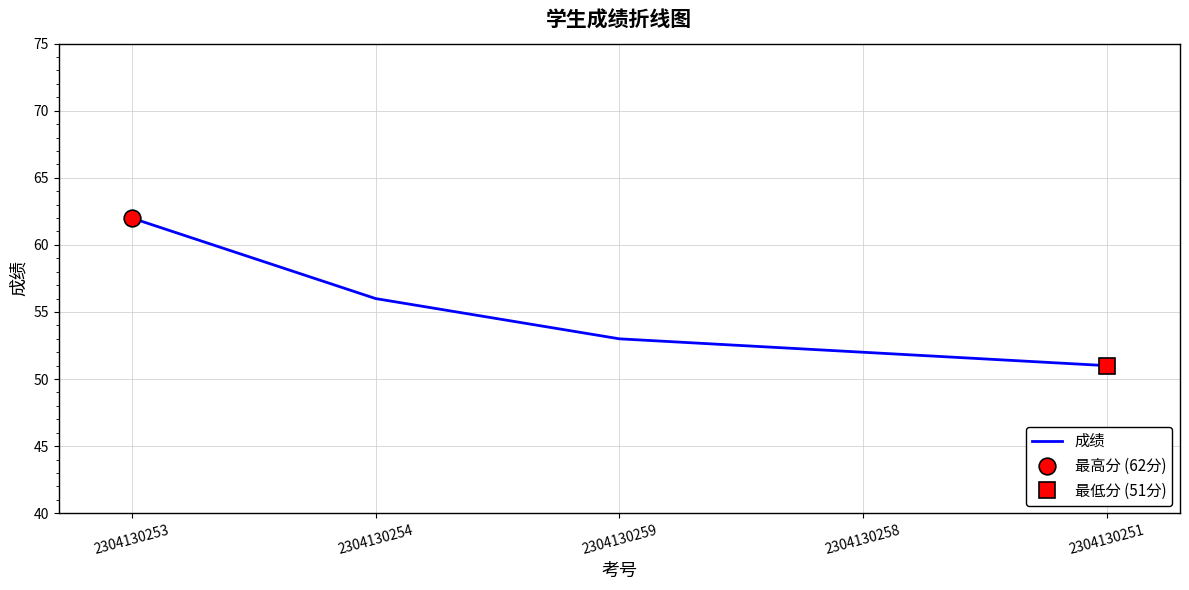

Rank the categories by value from highest to lowest.

2304130253, 2304130254, 2304130259, 2304130258, 2304130251